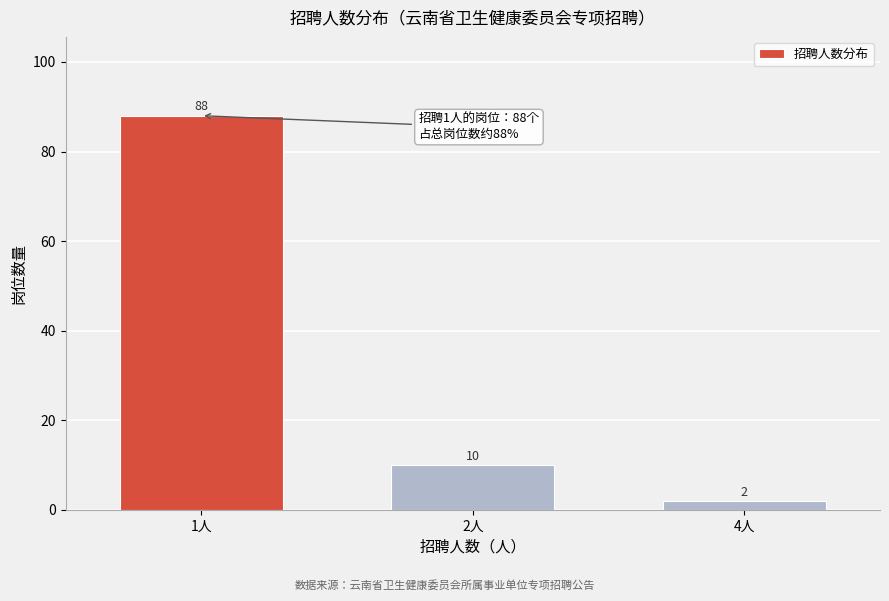

Reading right to left, list all the values displayed in this chart.

2	10	88